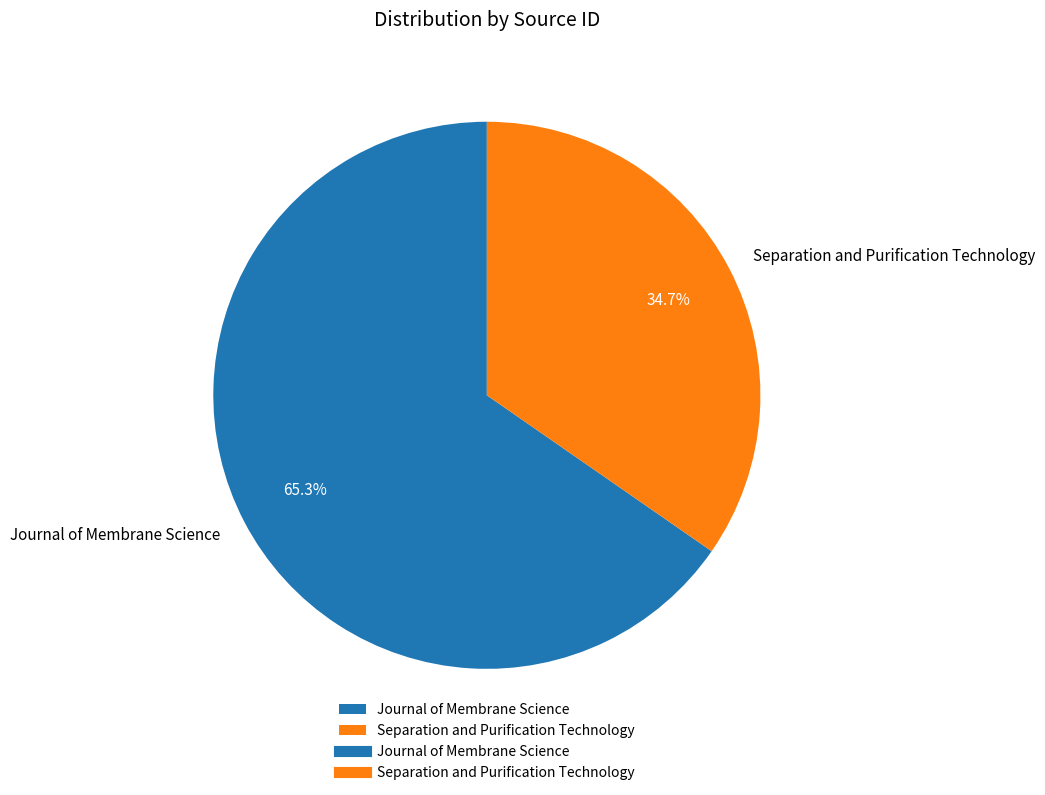

Does Journal of Membrane Science account for over 50% of the chart?

Yes